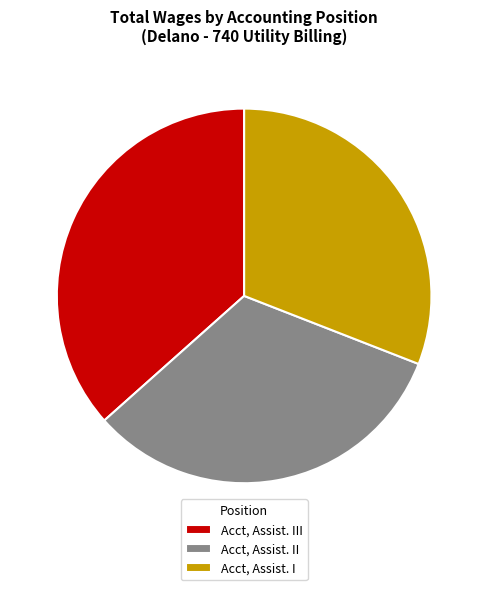

Does Acct, Assist. II account for over 50% of the chart?

No